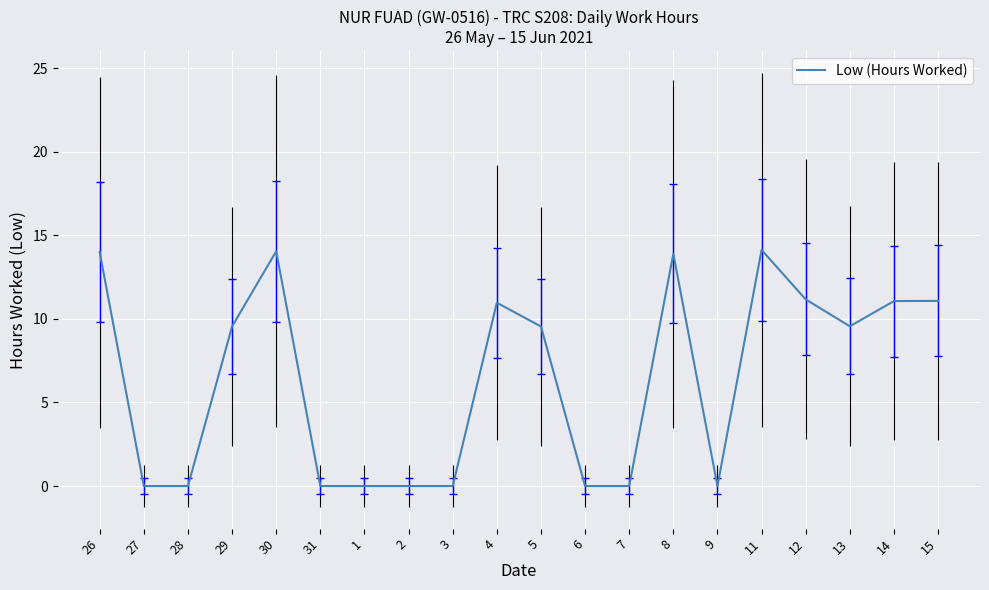

How many values are below 9?

9